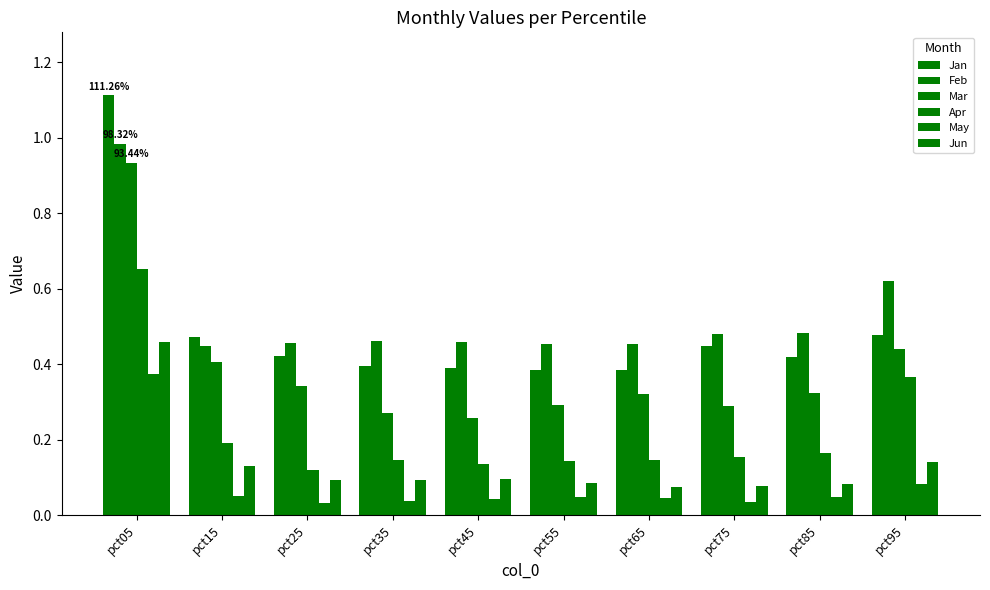

What is the sum of the Mar values at pct35 and pct75?

0.6